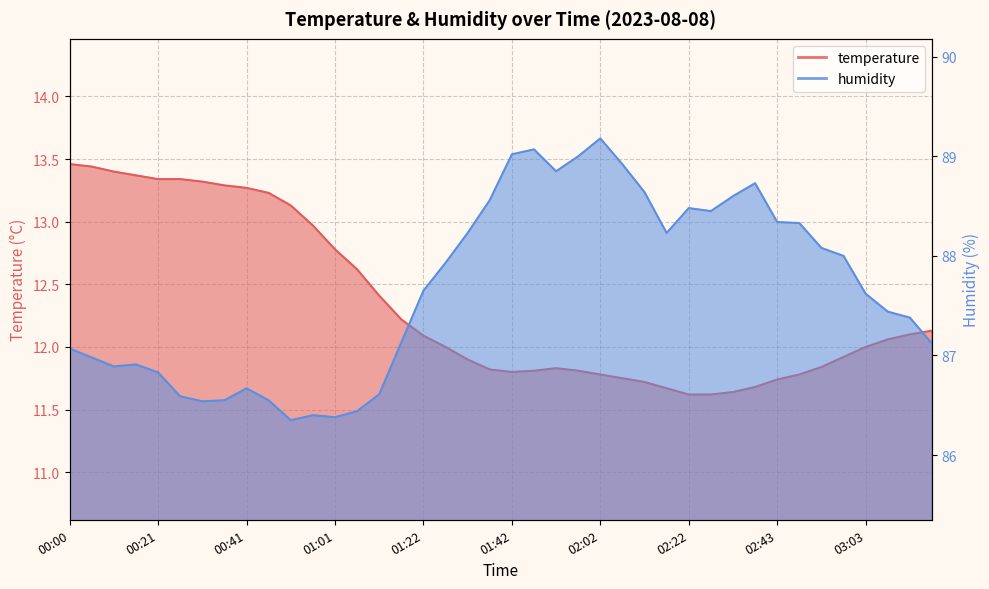

In humidity, how many points are higher than both neighbors (excluding endpoints)?

7